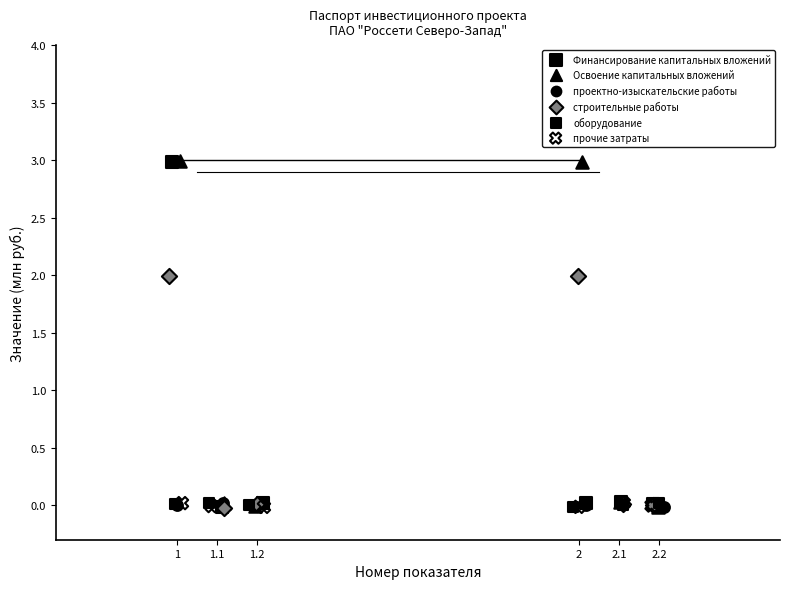

What are all the series names shown in the legend?

Финансирование капитальных вложений, Освоение капитальных вложений, проектно-изыскательские работы, строительные работы, оборудование, прочие затраты